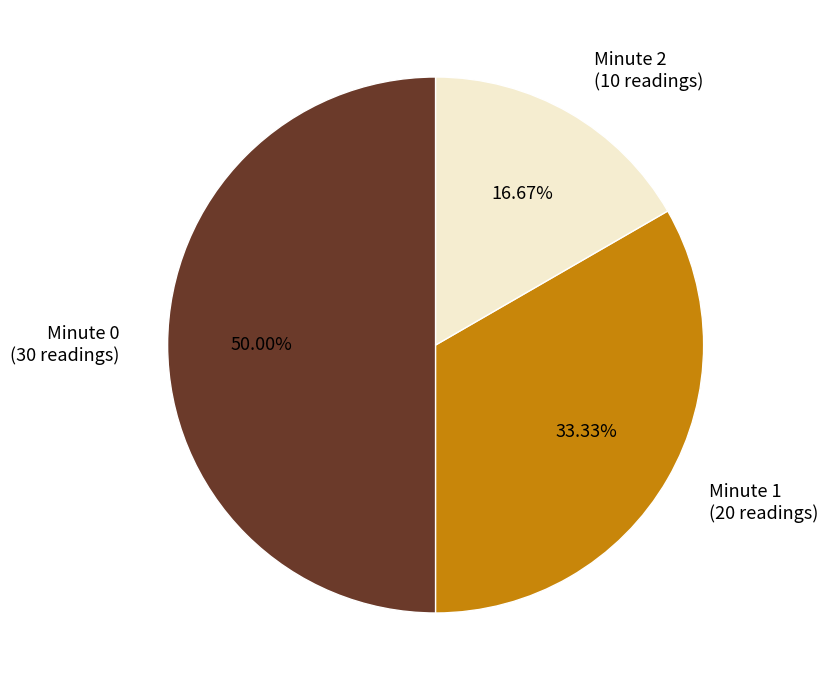

Do Minute 0 (30 readings) and Minute 2 (10 readings) together represent more than half of the pie?

Yes